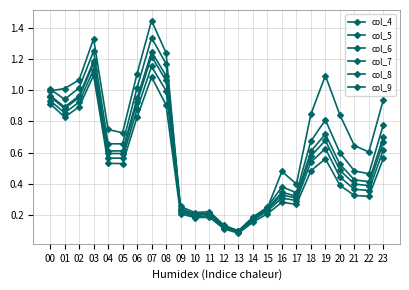

At which category does col_8 reach its first local valley?

01